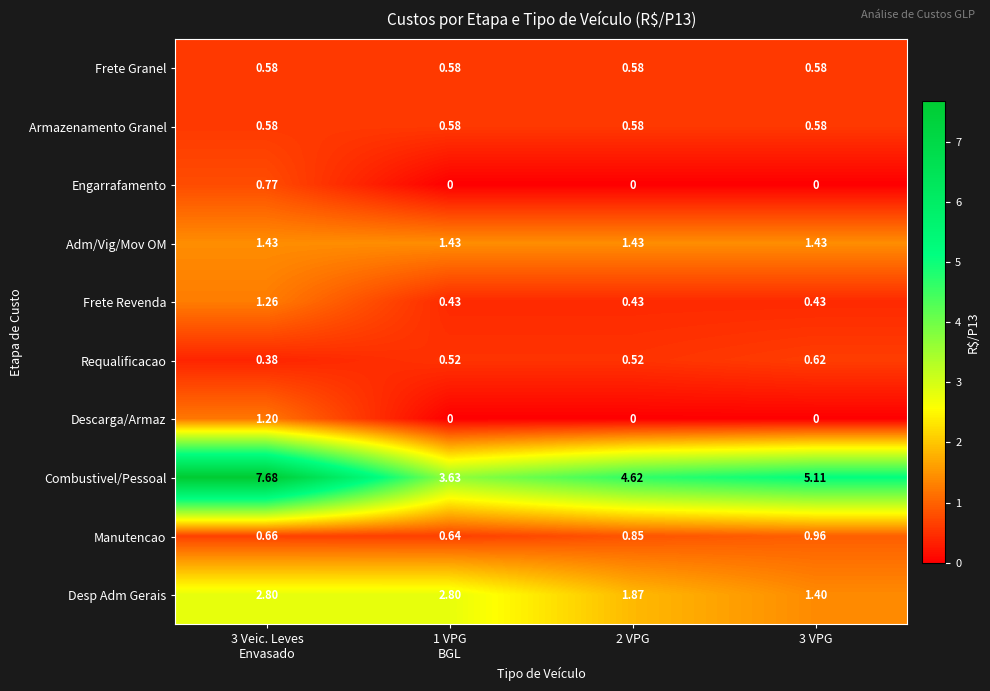

Which series has the largest range (max minus min)?

Combustivel/Pessoal